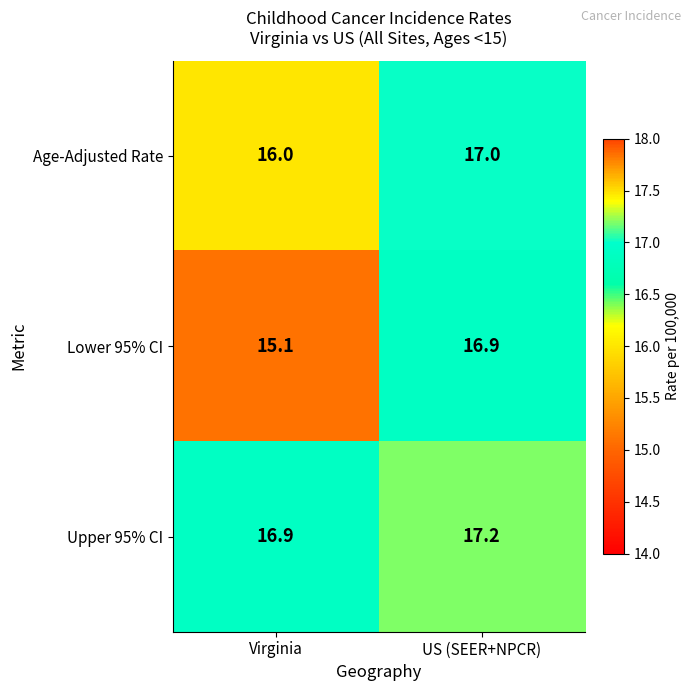

How many data points does each series have?

2